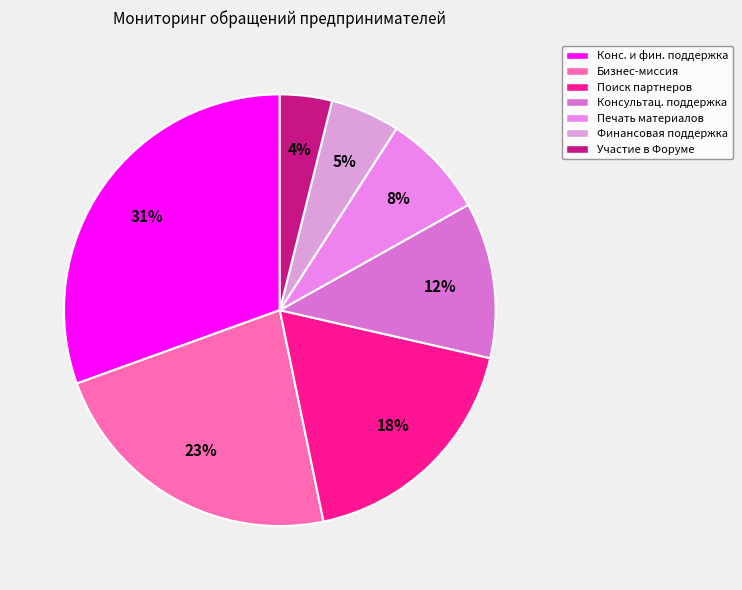

Count the number of slices in the pie.

7